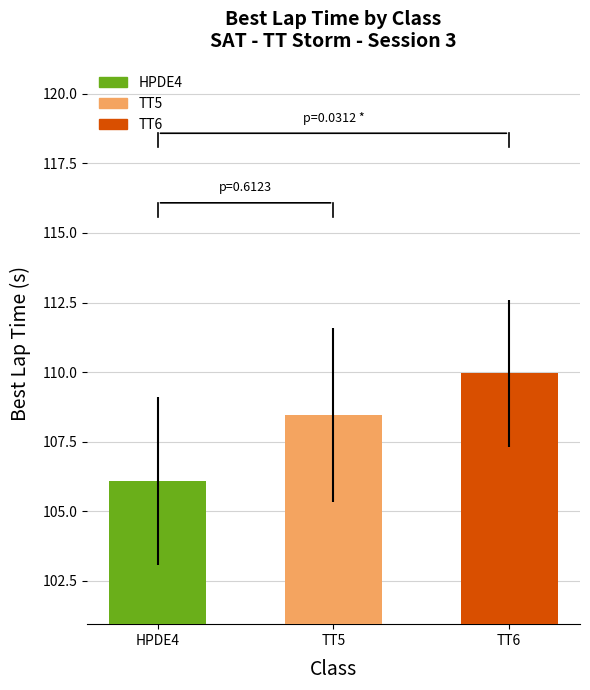

Is it true that the value at TT6 is 110.0?

True